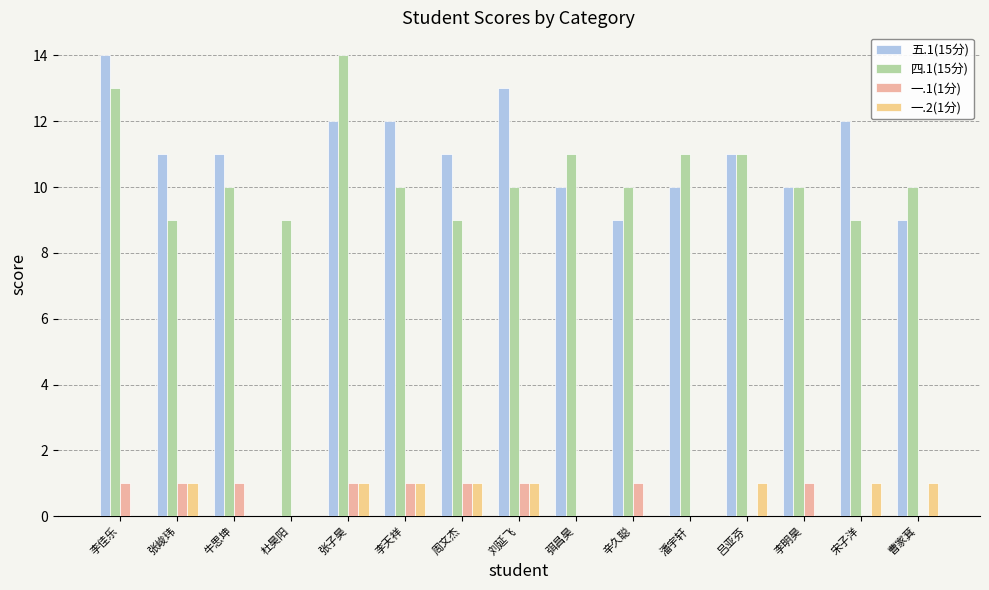

At which label is 一.1(1分) closest to 0?

杜昊阳